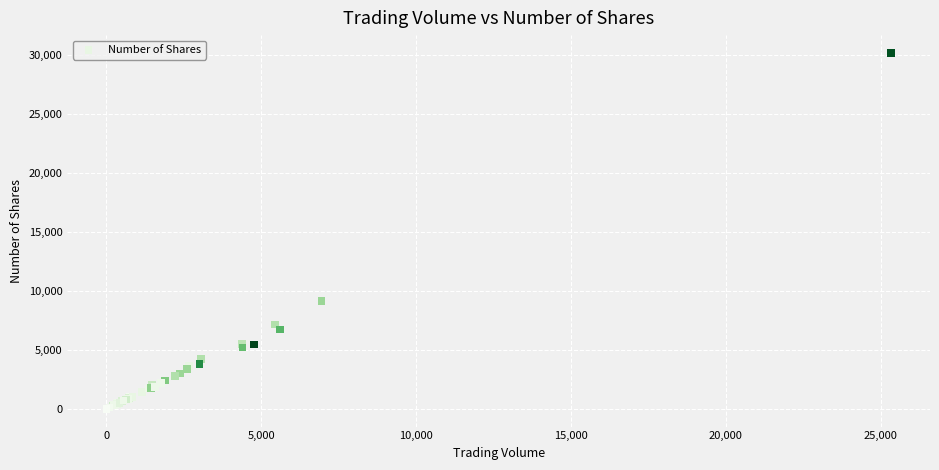

What Y value in the scatter plot is closest to 15107?

9140